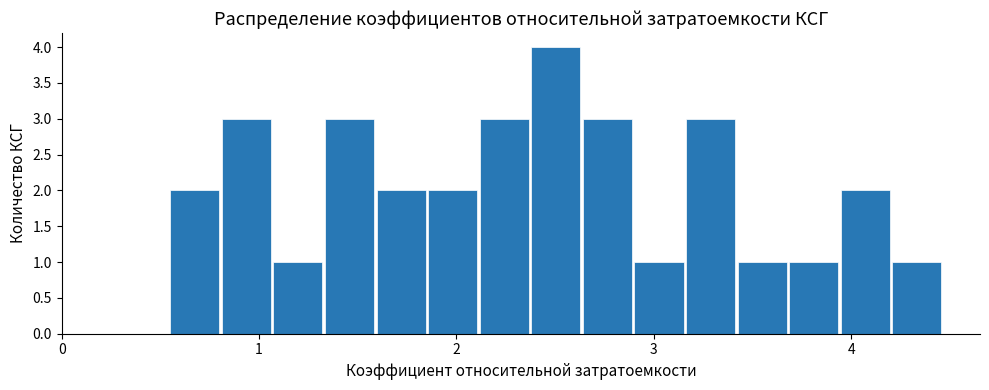

Around what value on the x-axis is the tallest bar? Give the approximate position of its centre, as read against the axis.

2.5